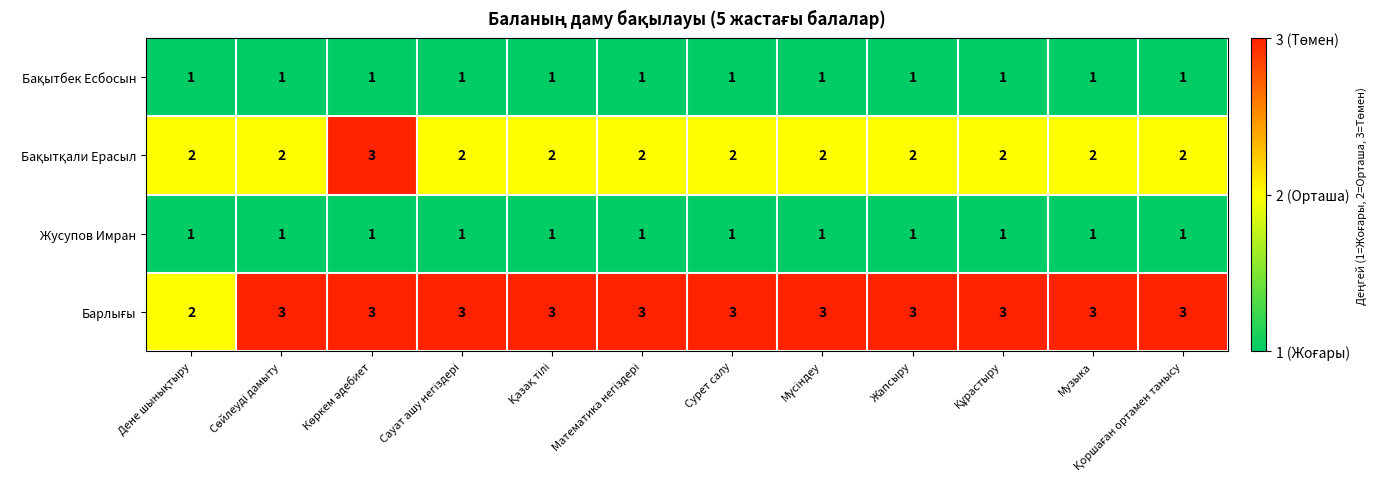

What is the total value across all series at Музыка?

7